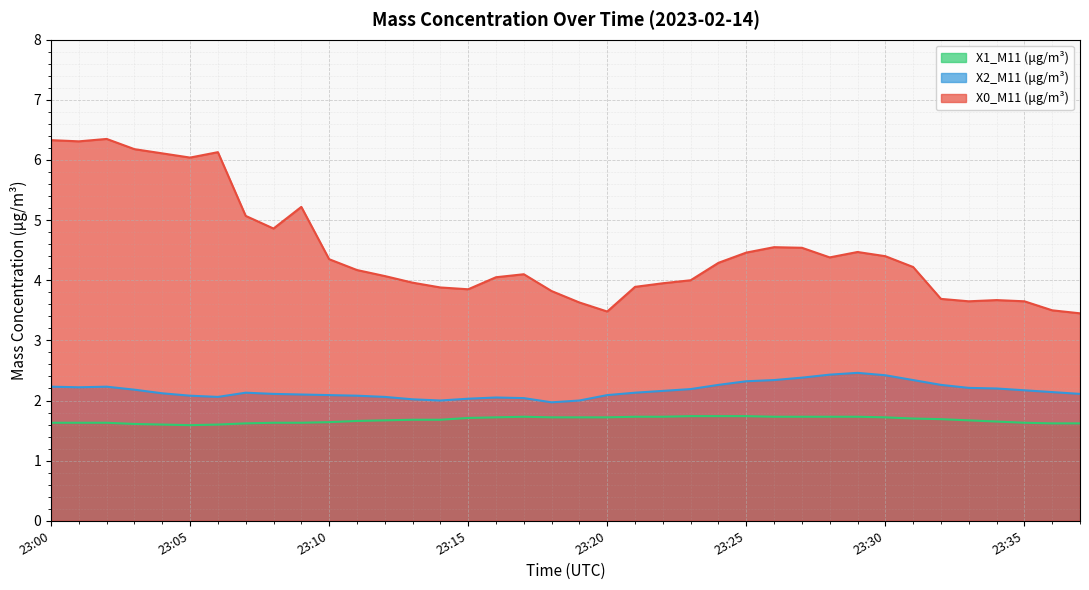

Which series has the largest range (max minus min)?

X0_M11 (μg/m³)